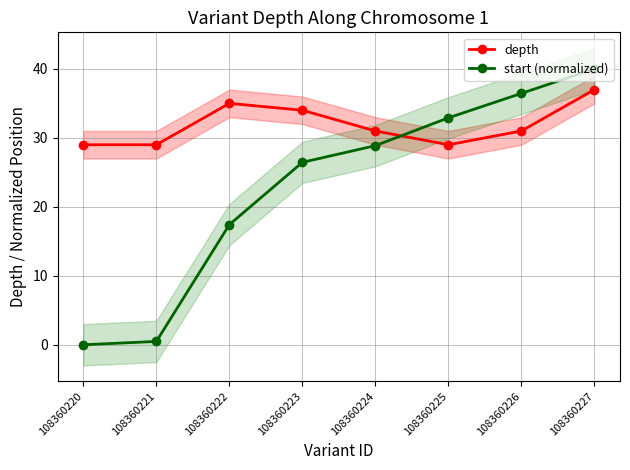

Read the start (normalized) value at 108360221.

0.5